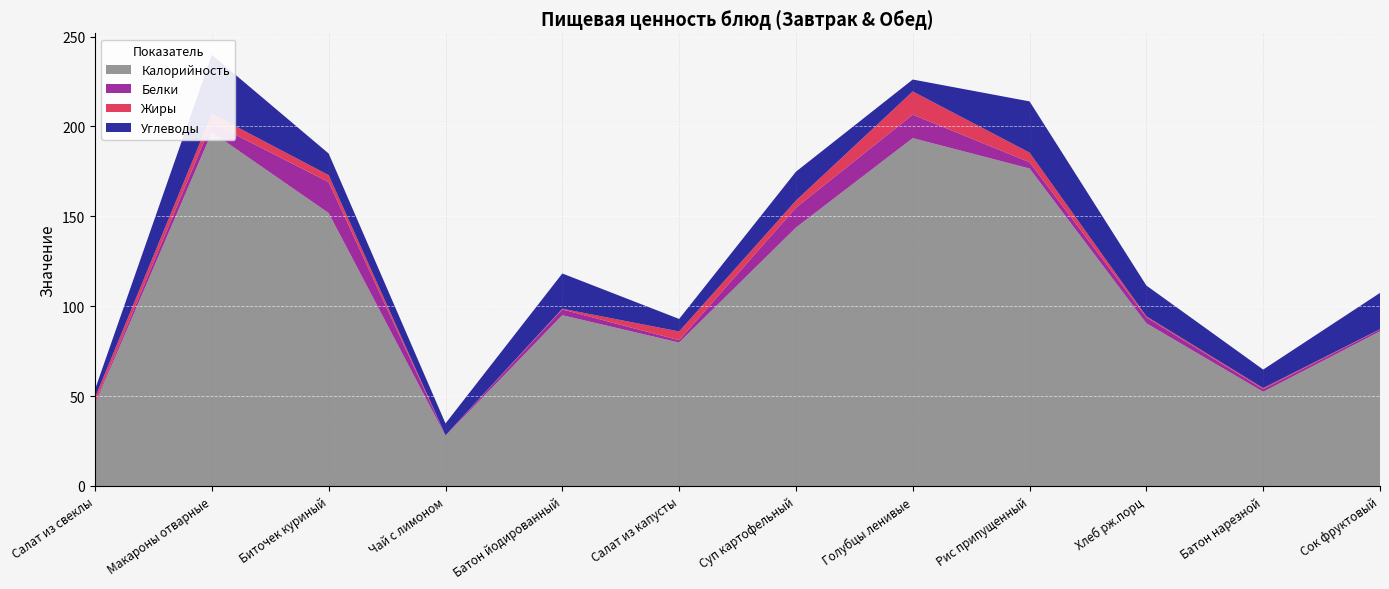

Rank the categories by Белки value from highest to lowest.

Голубцы ленивые, Макароны отварные, Рис припущенный, Биточек куриный, Суп картофельный, Батон йодированный, Хлеб рж.порц, Сок фруктовый, Салат из капусты, Батон нарезной, Салат из свеклы, Чай с лимоном